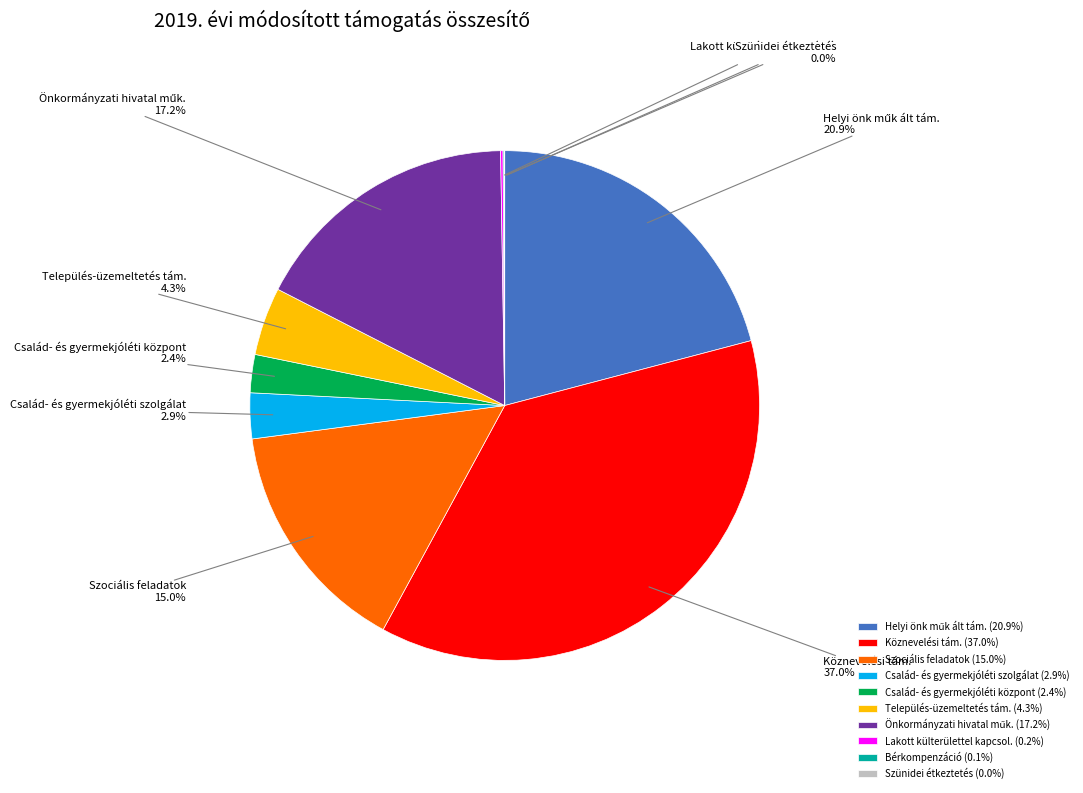

Is there a majority slice in this chart?

No